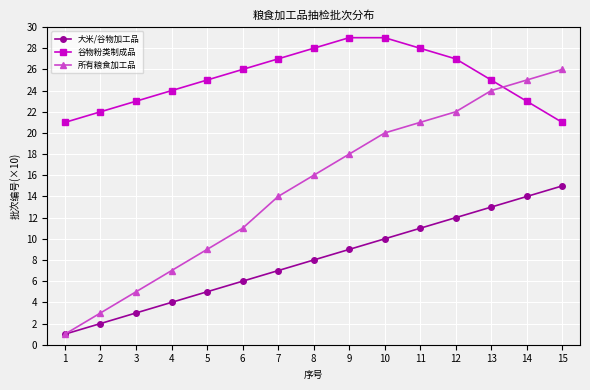

What is the value of the 所有粮食加工品 point at the 8th from the left?

16